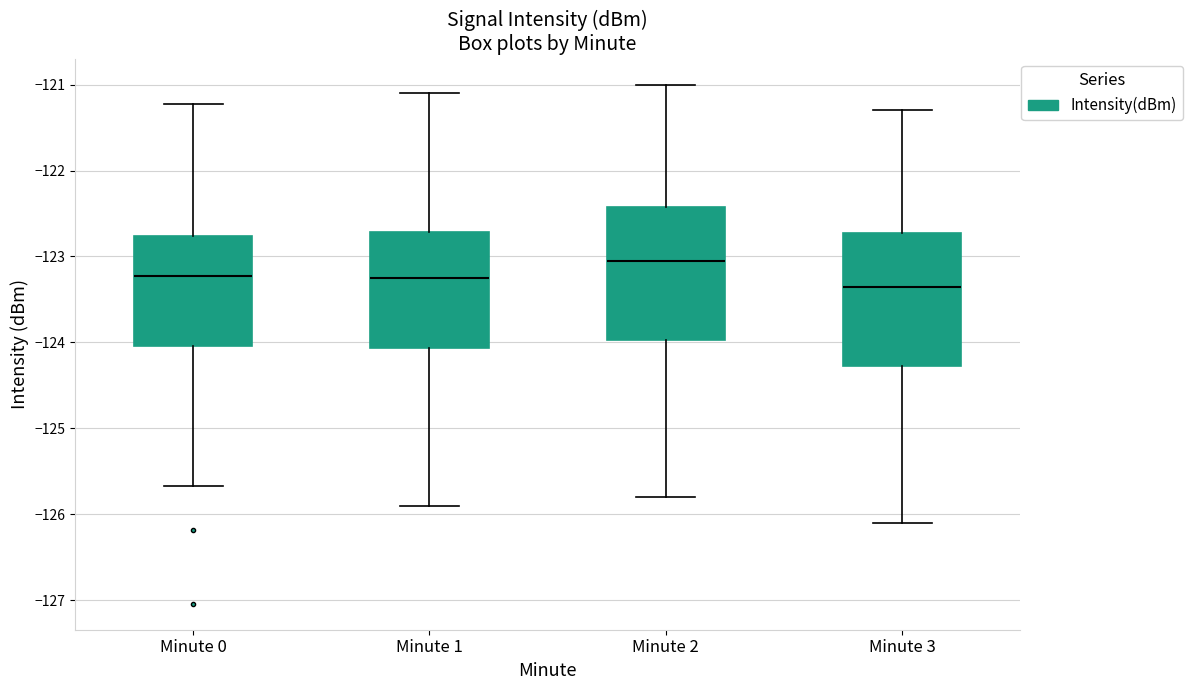

Where is the lower edge of the box for Minute 2 on the y-axis? The values are not printed on the chart, so give them approximately, as read against the axis.

-124.0